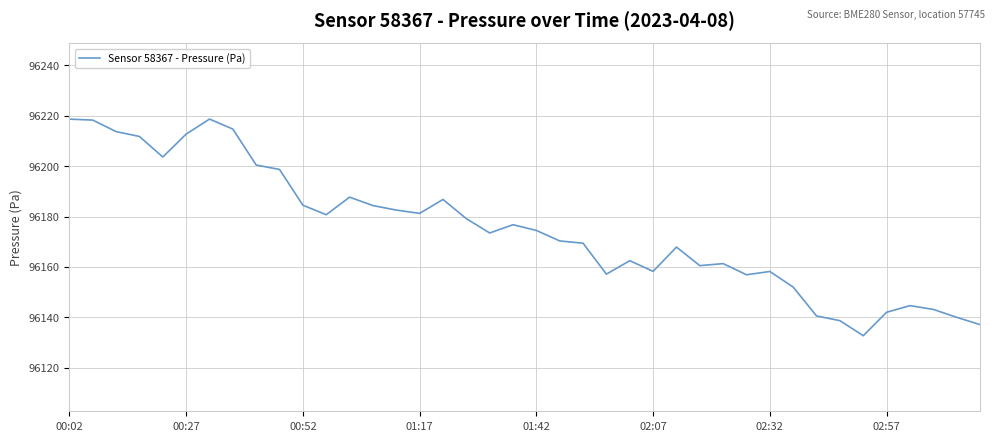

What is the smallest value displayed?

96132.7